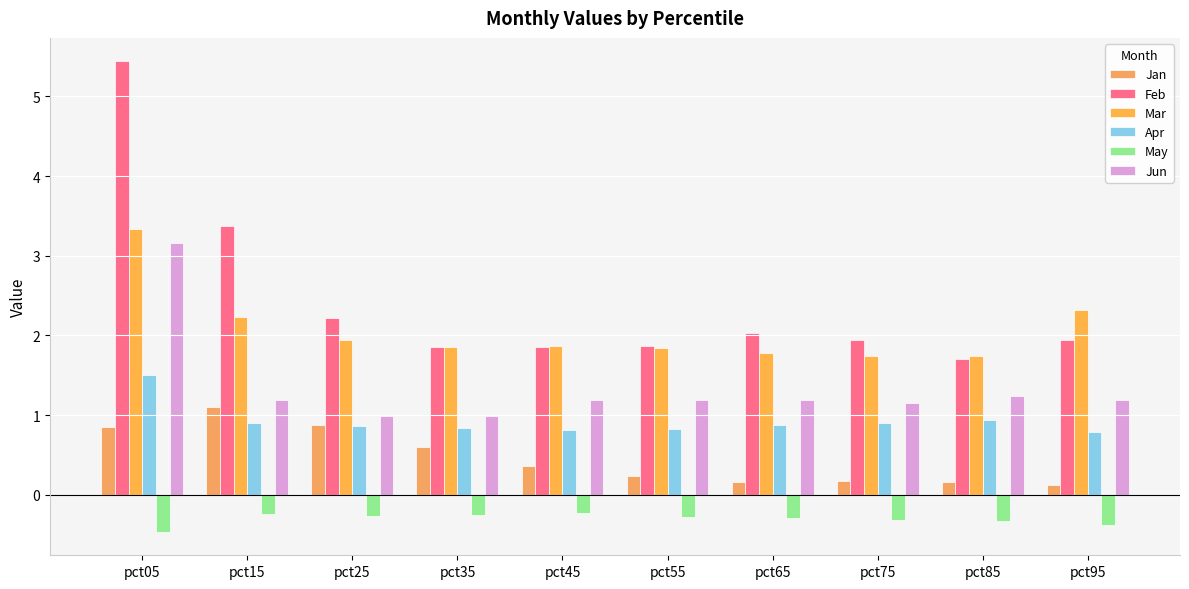

Rank the series by their maximum value, from highest to lowest.

Feb, Mar, Jun, Apr, Jan, May